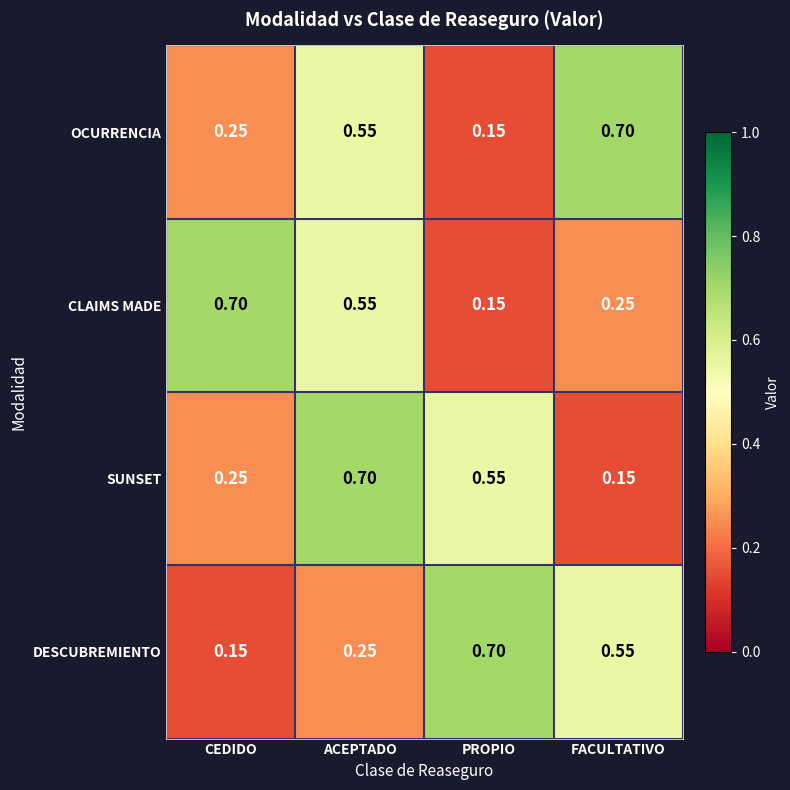

Which category has the highest value in the OCURRENCIA series?

FACULTATIVO